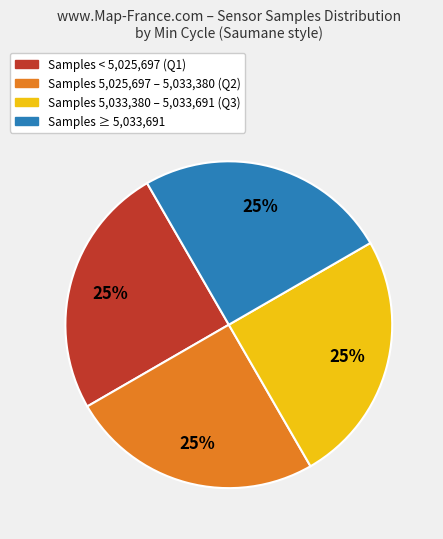

What percentage is the Samples ≥ 5,033,691 slice, to the nearest percent?

25%